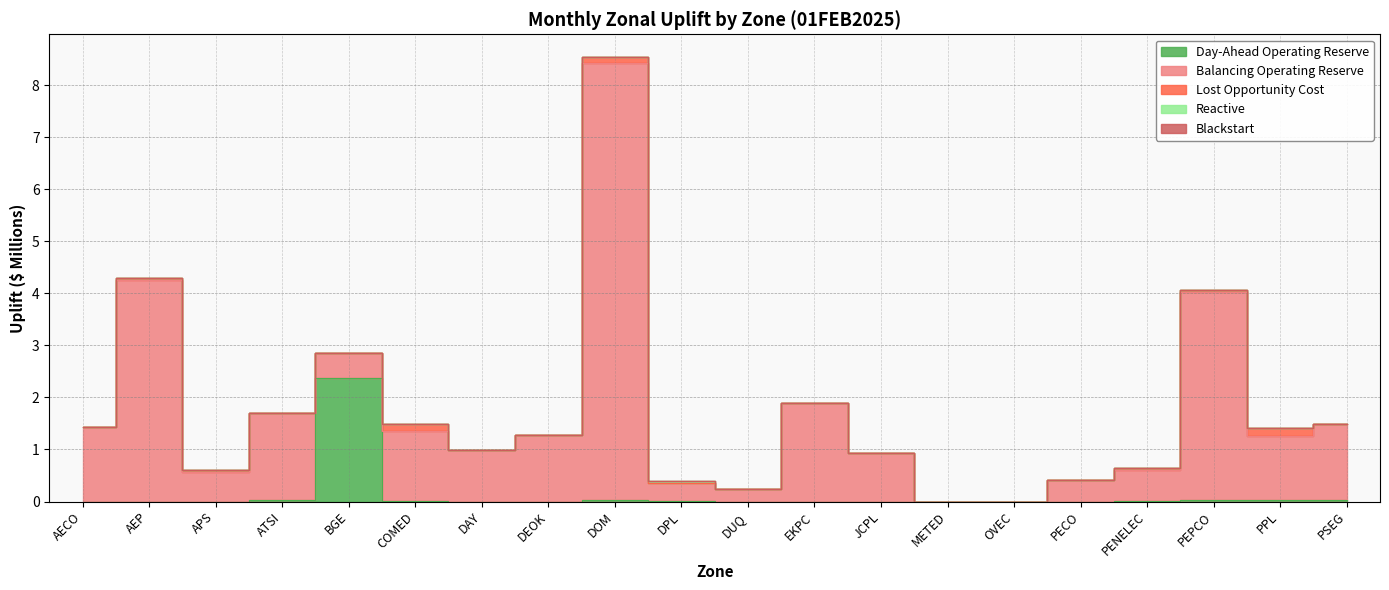

Which series has the largest range (max minus min)?

Balancing Operating Reserve